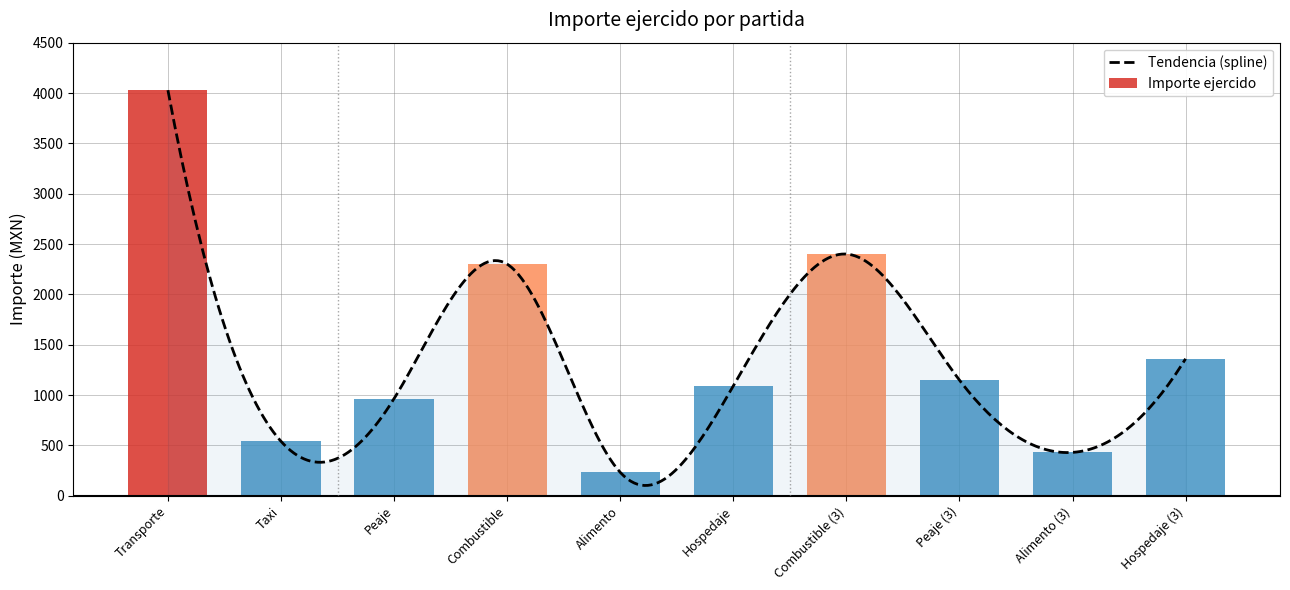

How many distinct data groups are displayed?

1